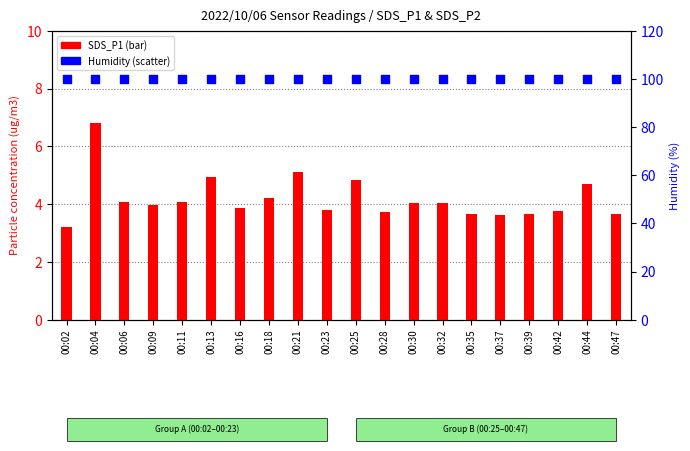

What are all the series names shown in the legend?

SDS_P1, Humidity